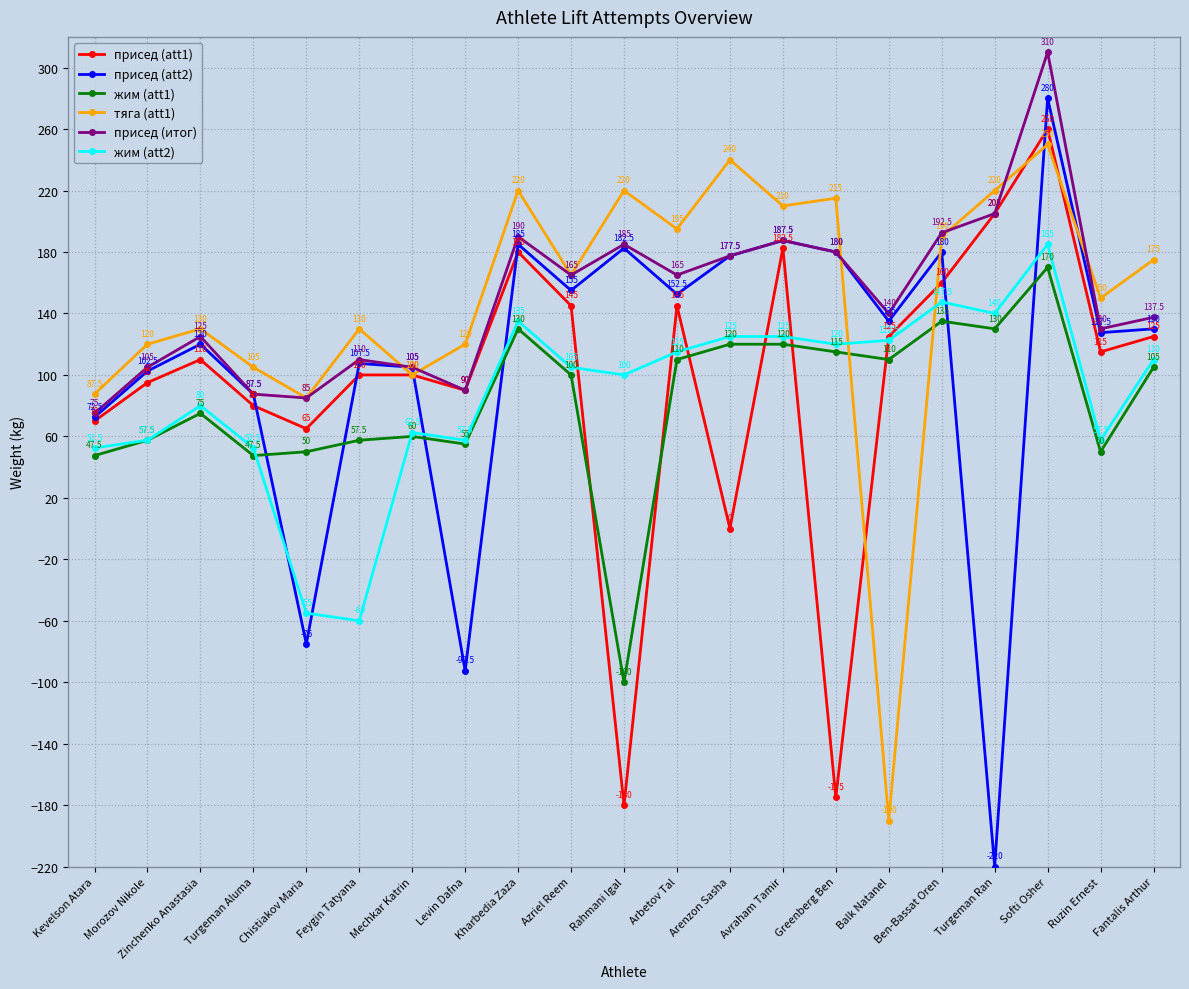

What is the spread (max minus min) of values at Ben-Bassat Oren?

57.5